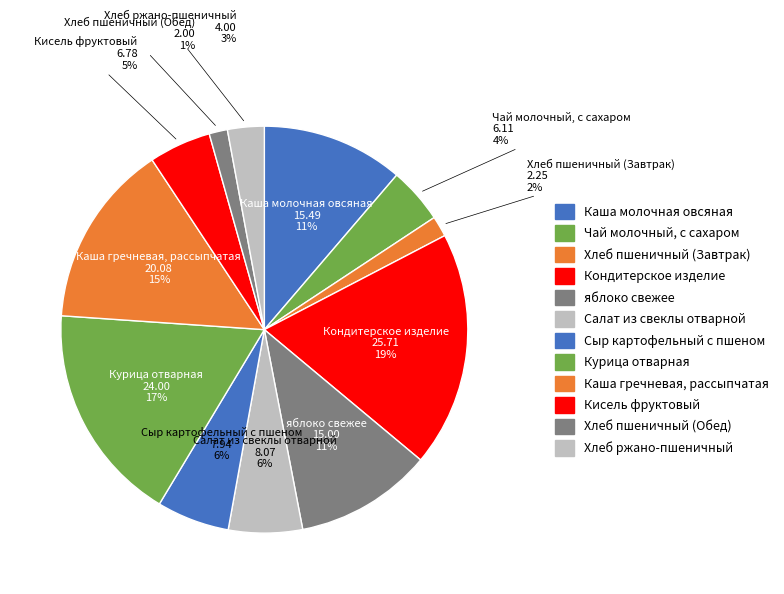

Which slice is the smallest?

Хлеб пшеничный (Обед)